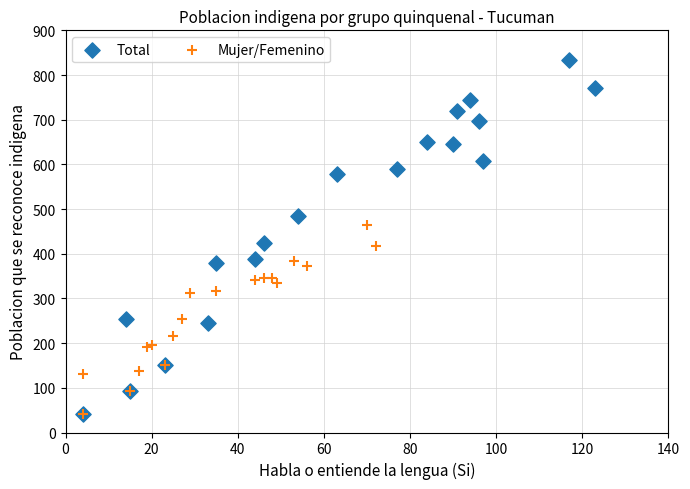

Which series contains the highest Y value?

Total